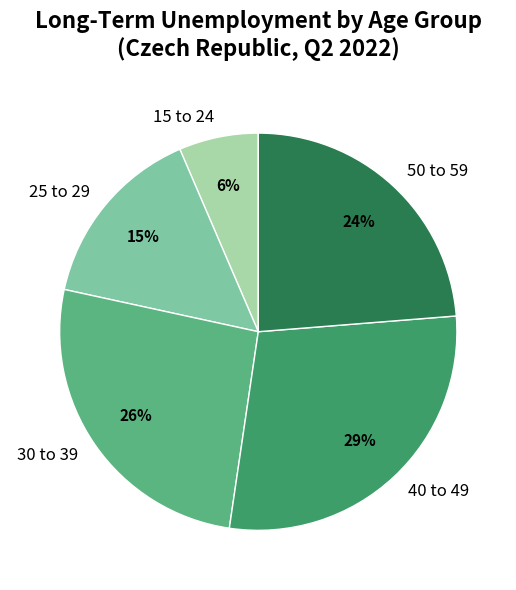

What is the ratio of the value at 50 to 59 to the value at 30 to 39?

0.9